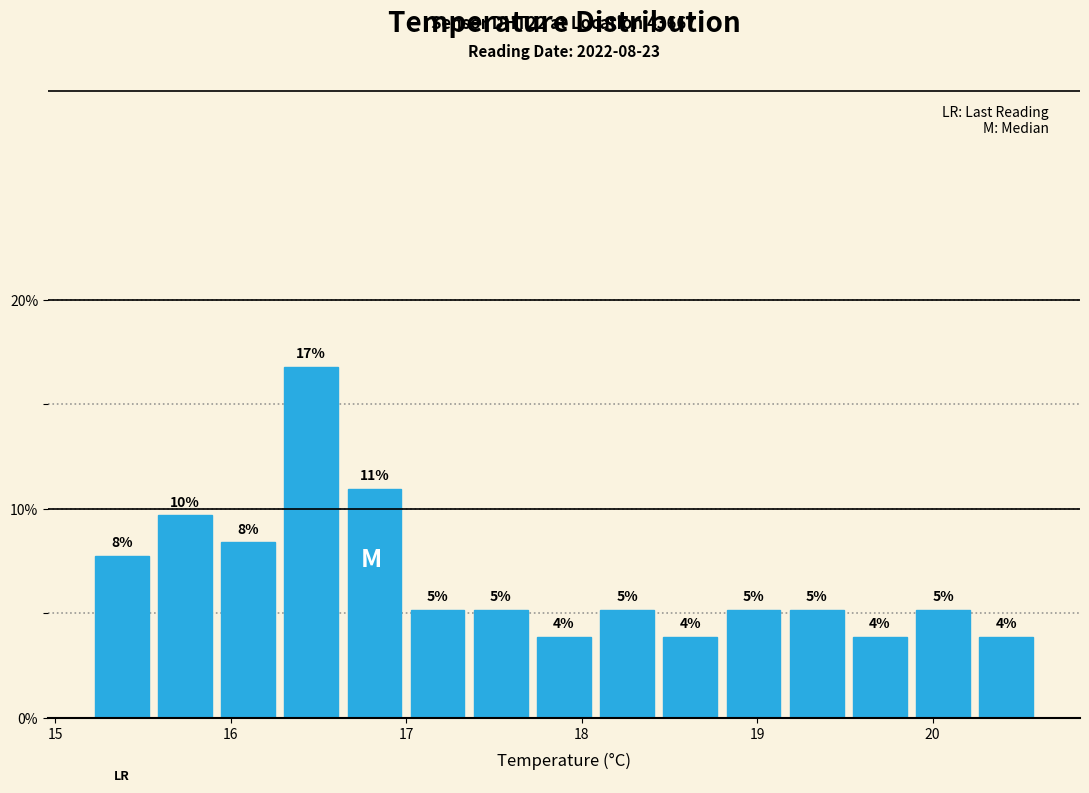

Read against the x-axis, roughly where is the centre of the tallest bar?

16.5